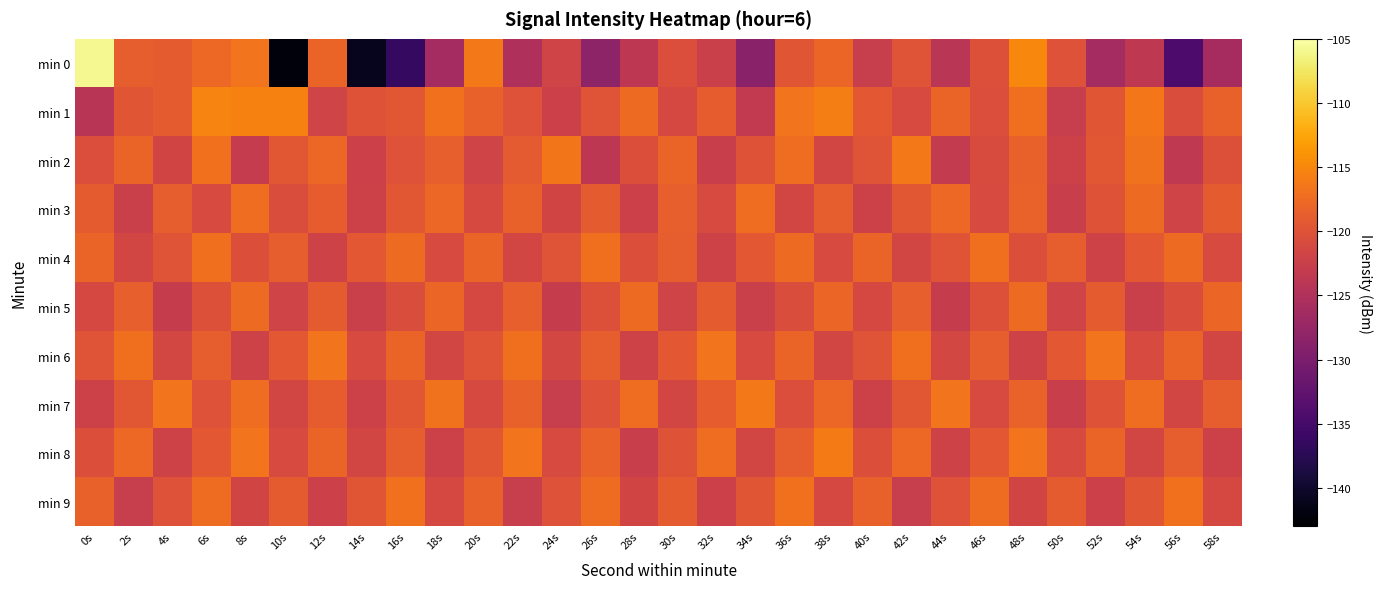

Which series has the largest total across all categories?

min 1